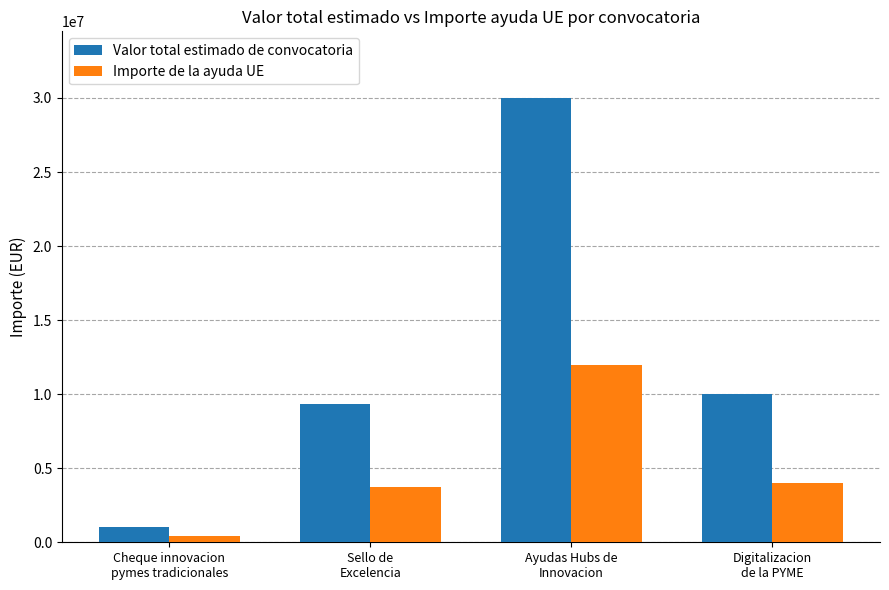

Reading left to right, list all the values displayed in this chart.

Valor total estimado de convocatoria: 1000000.0	9330246.0	30000000.0	10000000.0
Importe de la ayuda UE: 400000.0	3732098.4	12000000.0	4000000.0